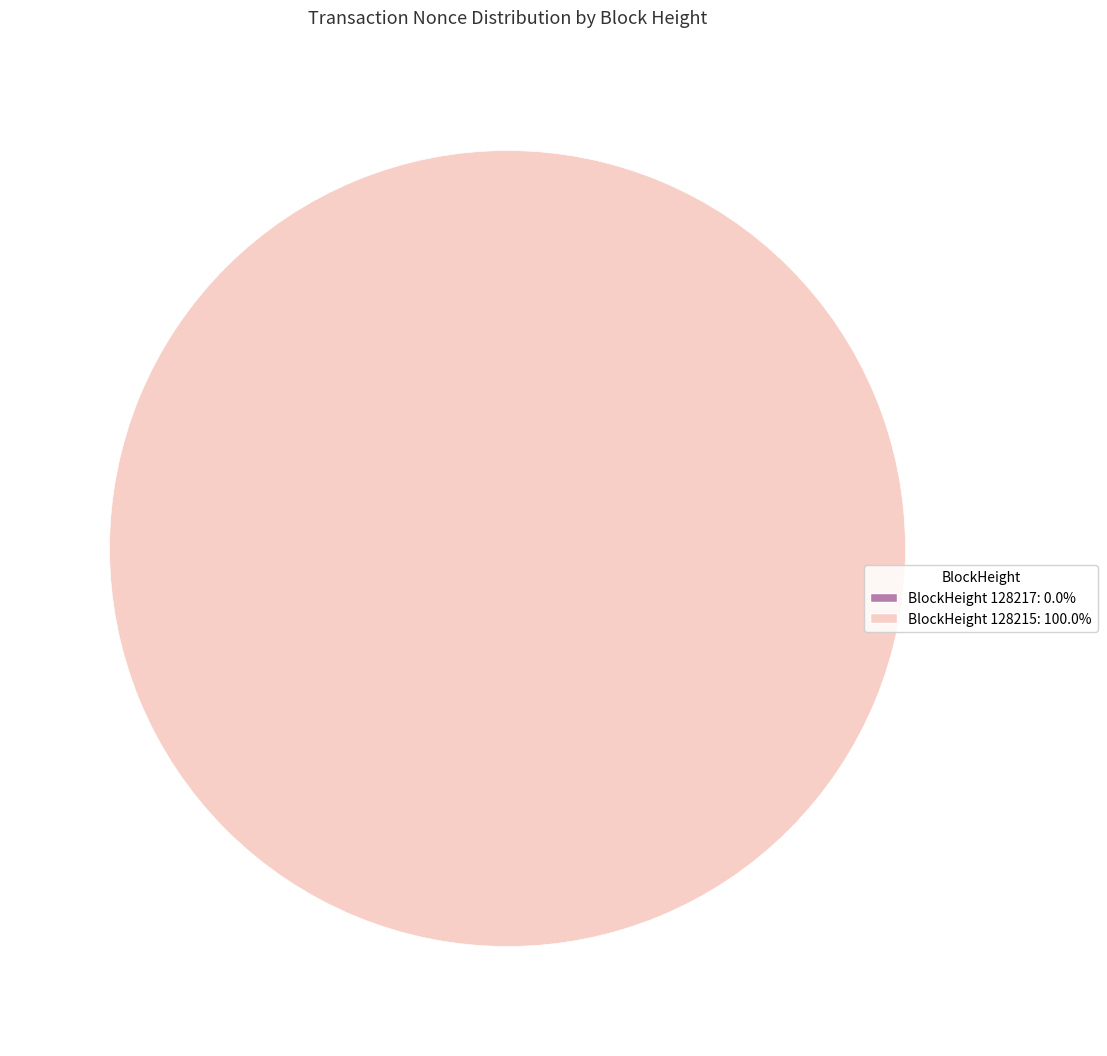

What is the largest slice in the pie chart?

128215